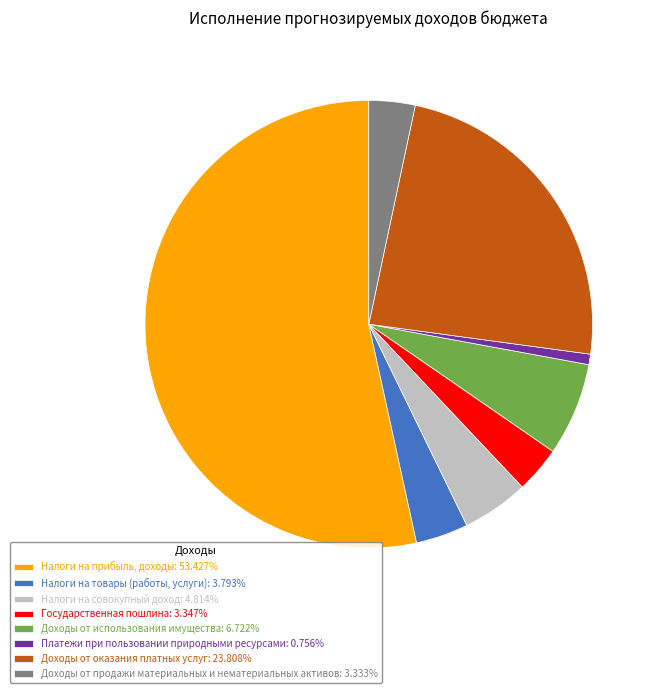

True or false: Доходы от продажи материальных и нематериальных активов accounts for 10% of the total.

False